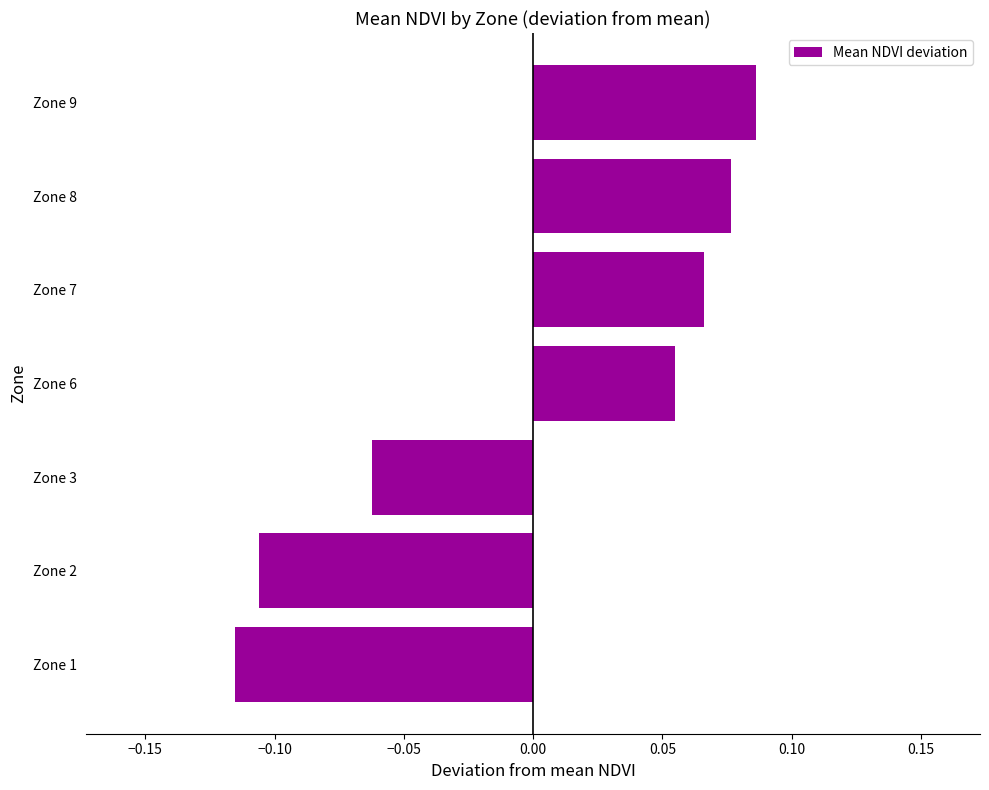

Is it true that the value at Zone 2 is -0.2?

False